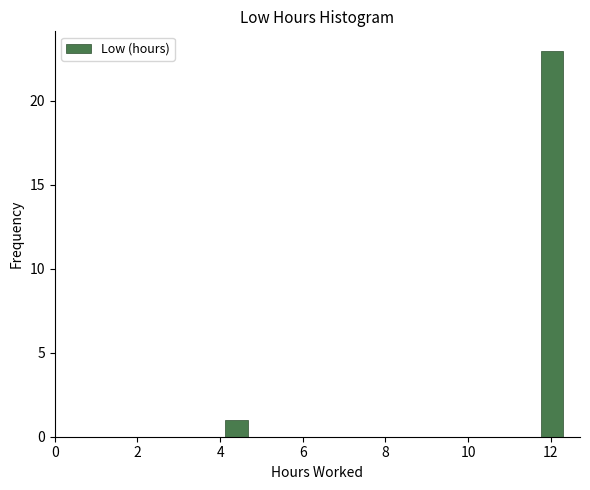

Around what value on the x-axis is the tallest bar? Give the approximate position of its centre, as read against the axis.

12.0